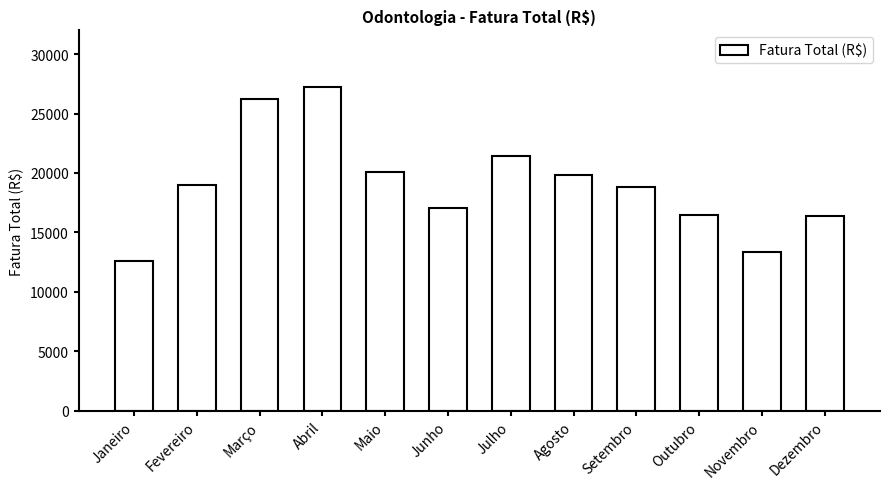

What is the difference between the second highest and minimum values?

13648.6